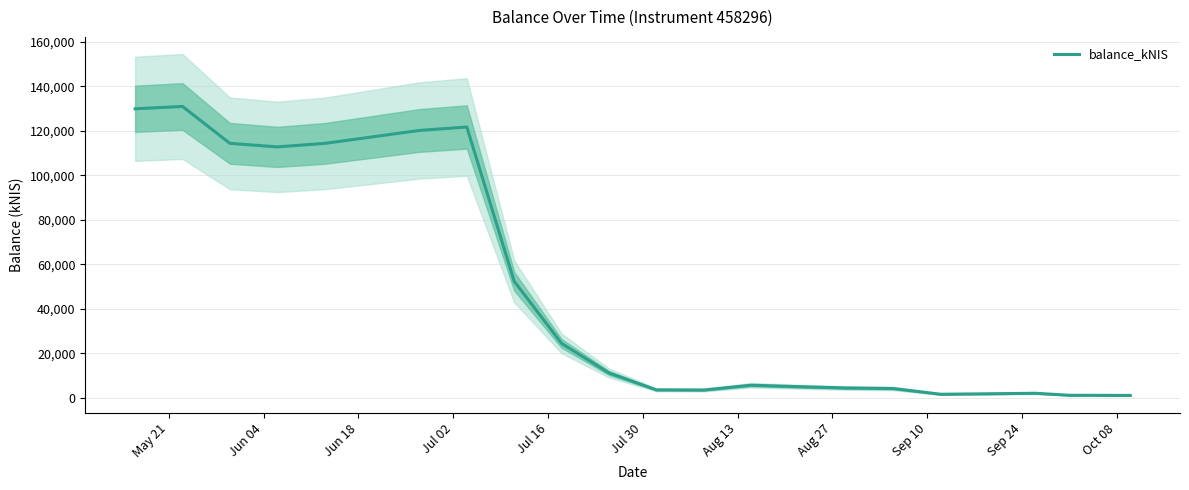

What is the highest value of the balance_kNIS series?

130909.8